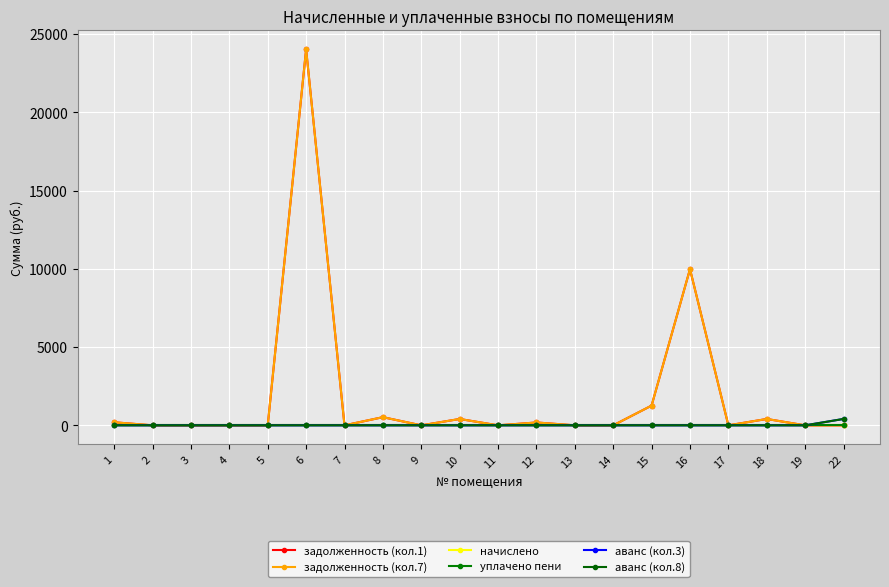

What is the difference between the highest and lowest values at 8?

522.6